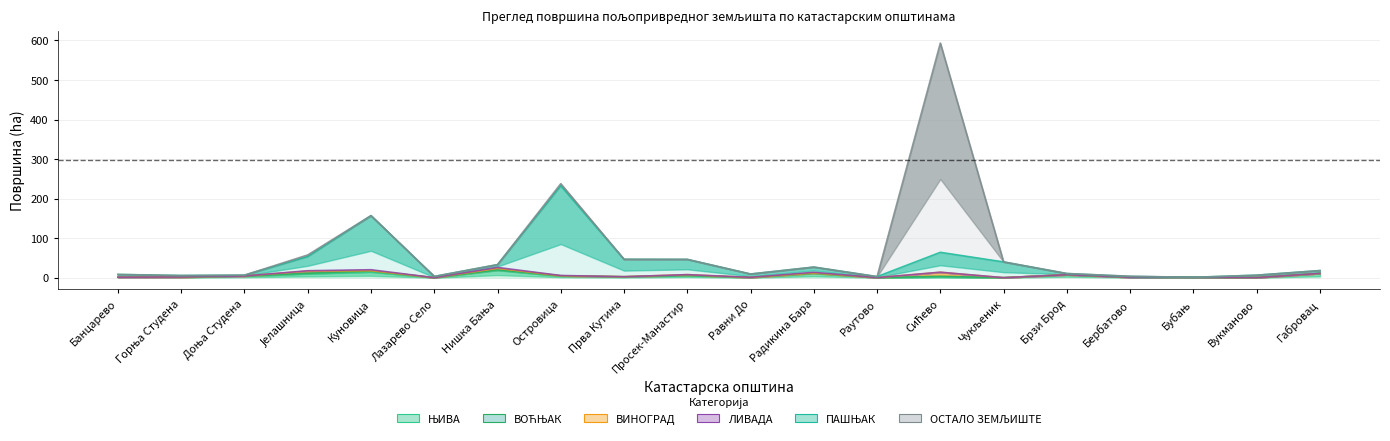

Which series has the widest spread of values?

ОСТАЛО ЗЕМЉИШТЕ